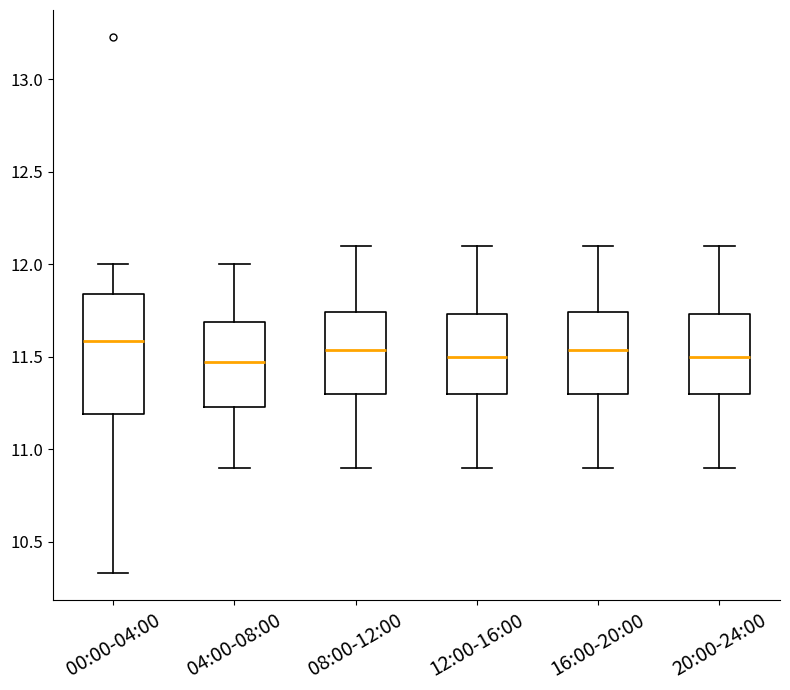

Reading left to right, read every box against the y-axis: the position of its median line, the range the box covers, and the ends of its whiskers. The values are not printed on the chart, so give them approximately, as read against the axis.

00:00-04:00: median 11.60, box 11.20 to 11.85, whiskers 10.35 to 12.00
04:00-08:00: median 11.45, box 11.25 to 11.70, whiskers 10.90 to 12.00
08:00-12:00: median 11.55, box 11.30 to 11.75, whiskers 10.90 to 12.10
12:00-16:00: median 11.50, box 11.30 to 11.75, whiskers 10.90 to 12.10
16:00-20:00: median 11.55, box 11.30 to 11.75, whiskers 10.90 to 12.10
20:00-24:00: median 11.50, box 11.30 to 11.75, whiskers 10.90 to 12.10